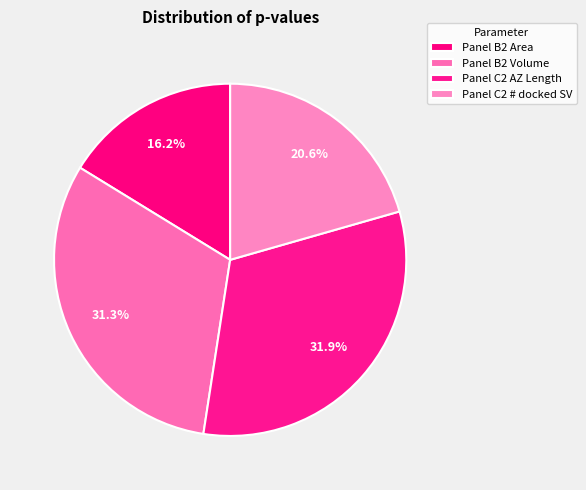

True or false: Panel C2 # docked SV accounts for 33% of the total.

False